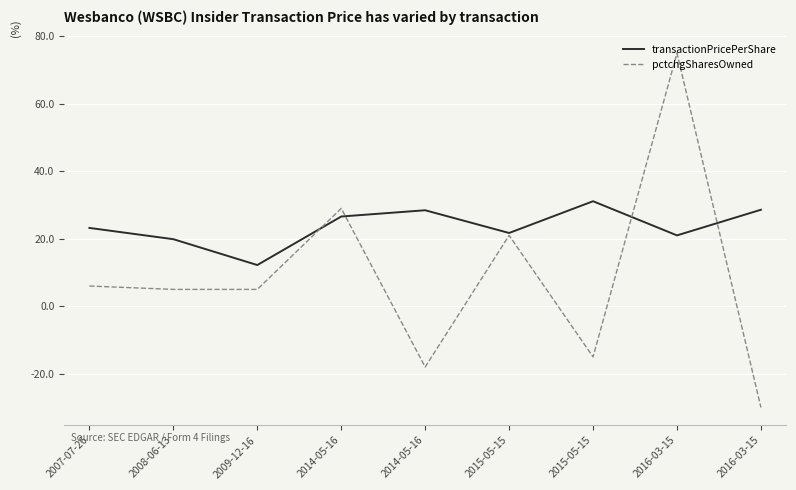

Does the chart have visible grid lines?

Yes